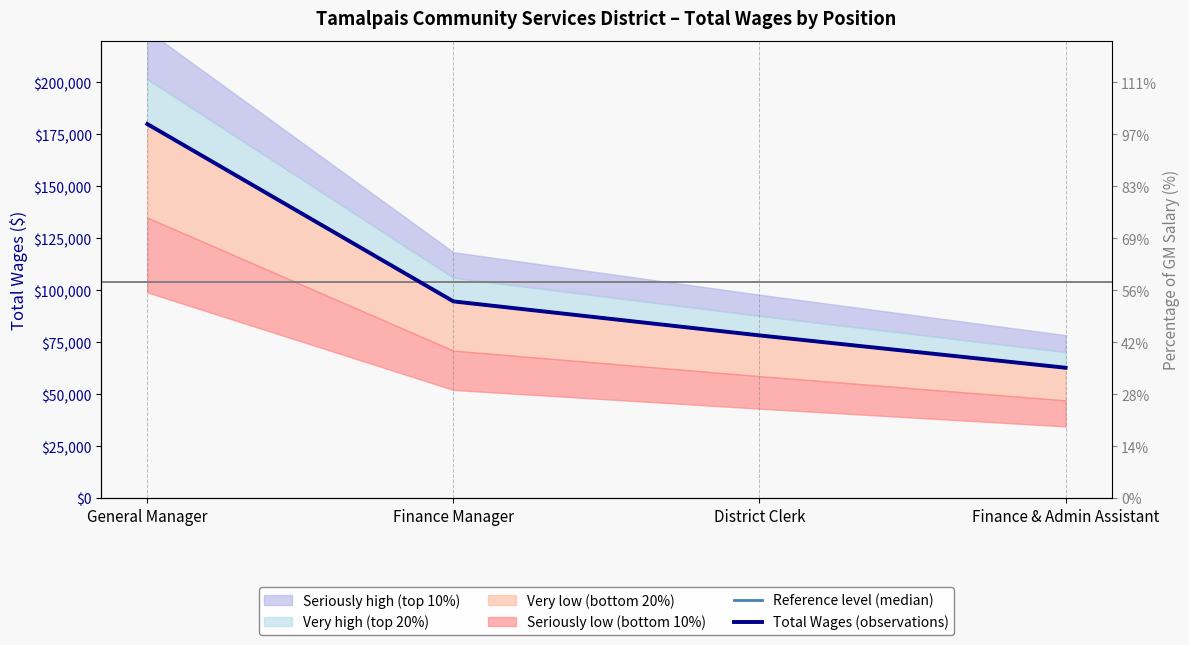

The value of Reference level (median) at General Manager is 241565. True or false?

False